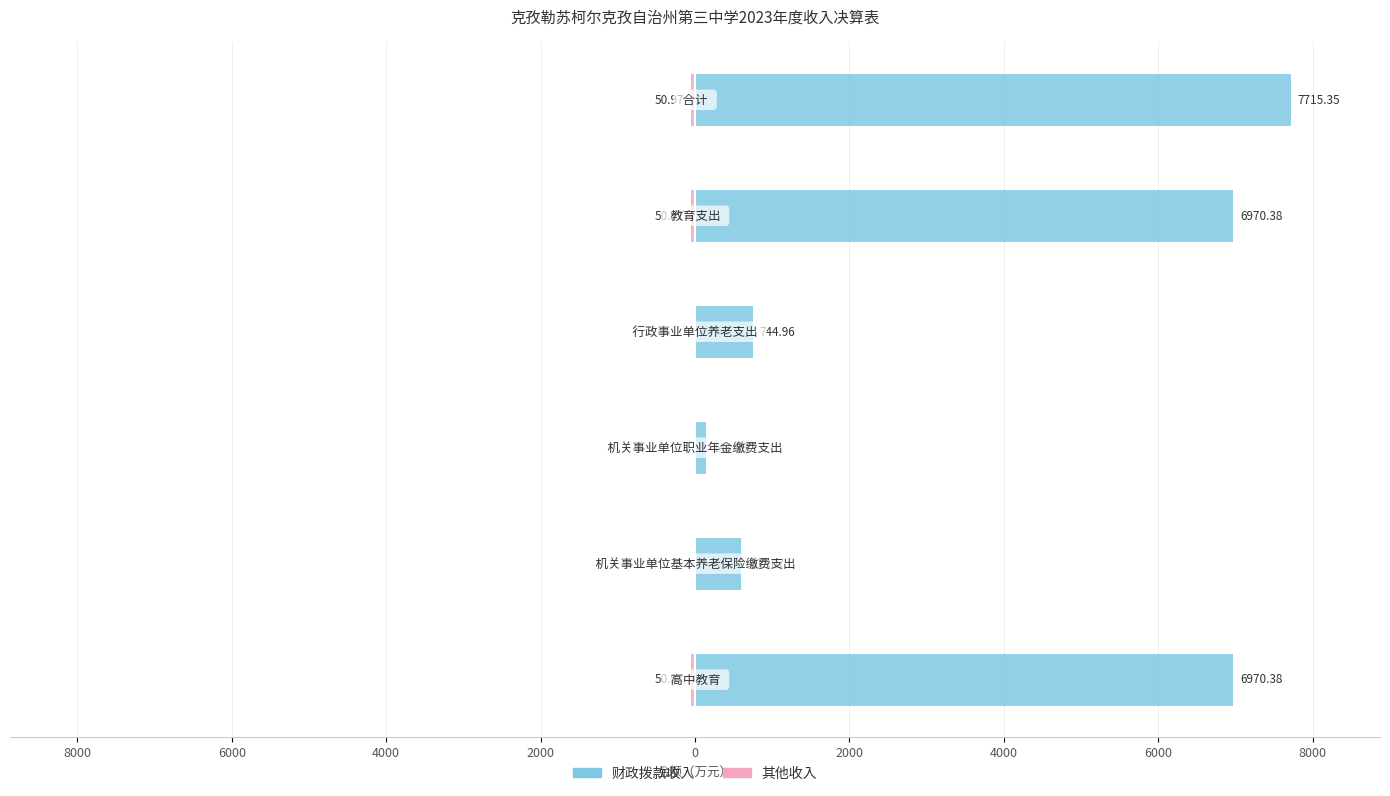

True or false: 其他收入 has a value of -23.1 at 8000.

False